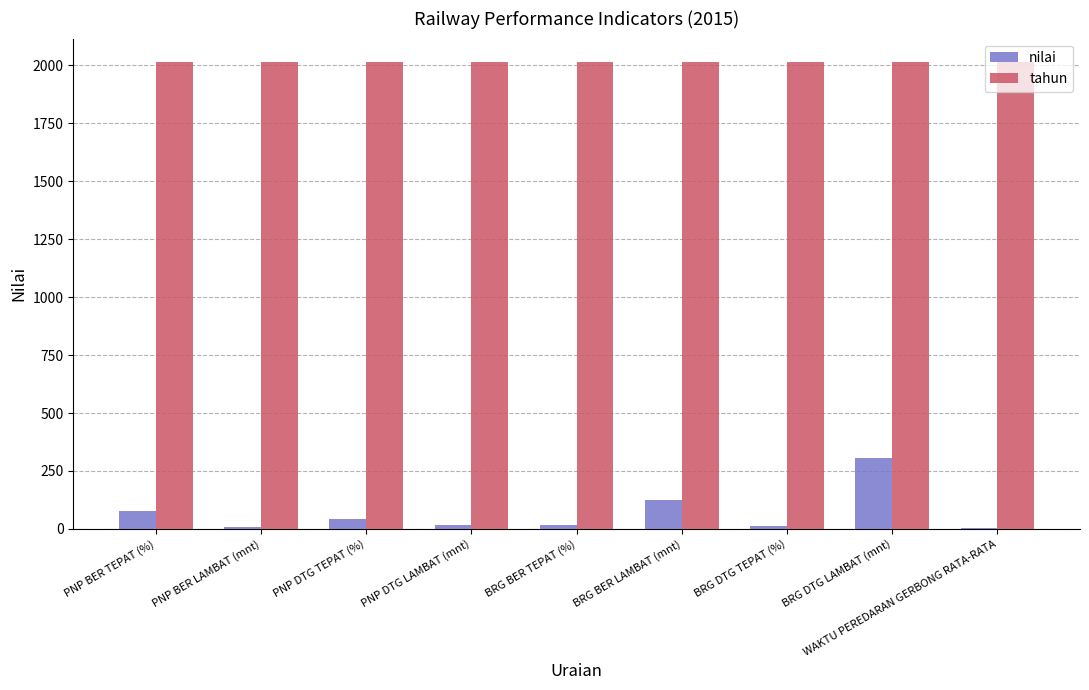

What is the difference between the nilai values at BRG DTG TEPAT (%) and PNP BER TEPAT (%)?

64